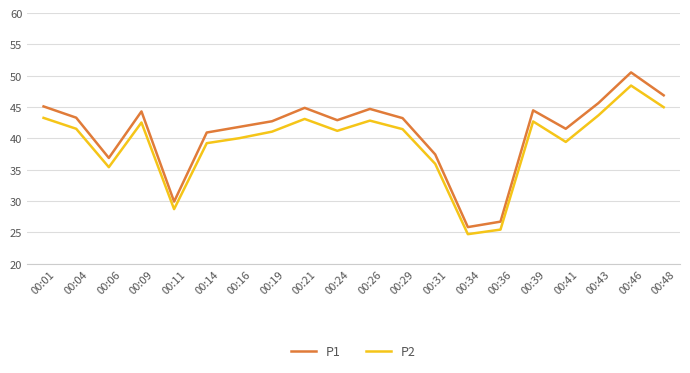

Is the value of P1 at 00:41 greater than the value of P2 at 00:46?

No